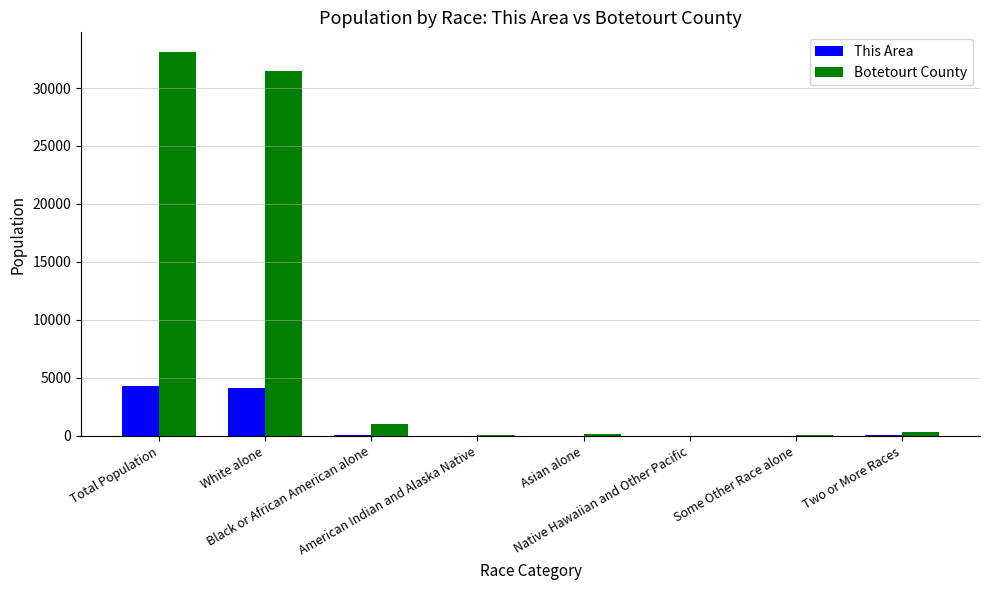

What is the highest value of the This Area series?

4294